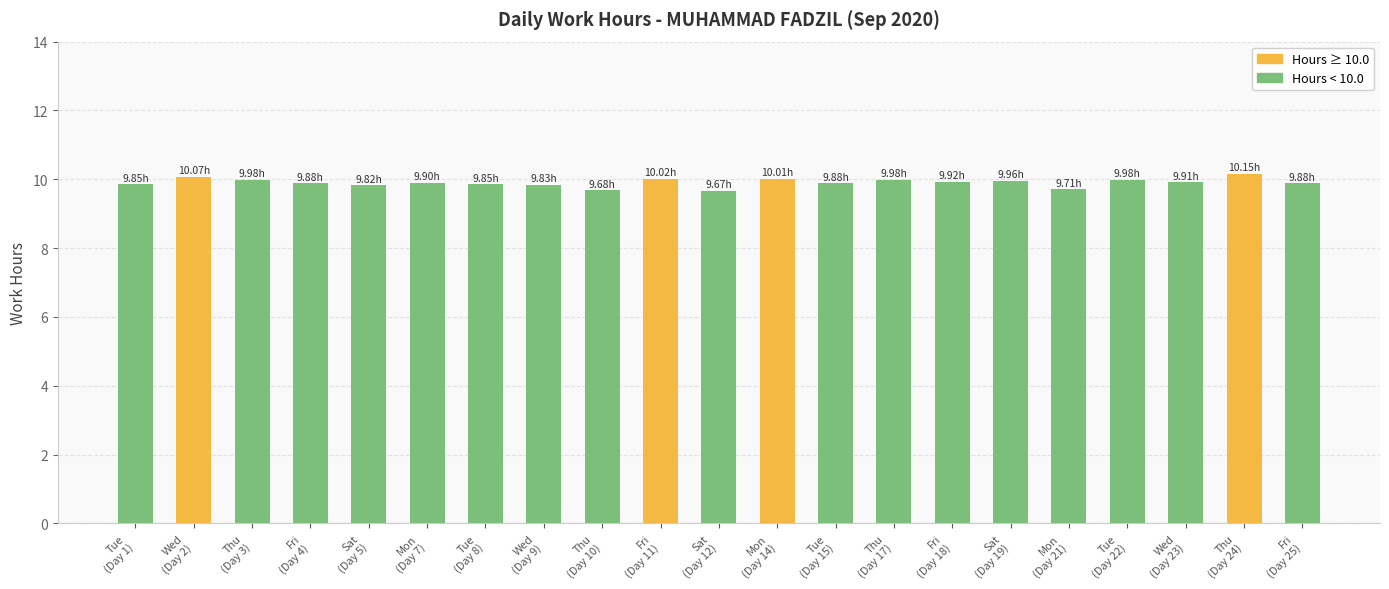

What is the difference between the maximum and minimum values?

0.5